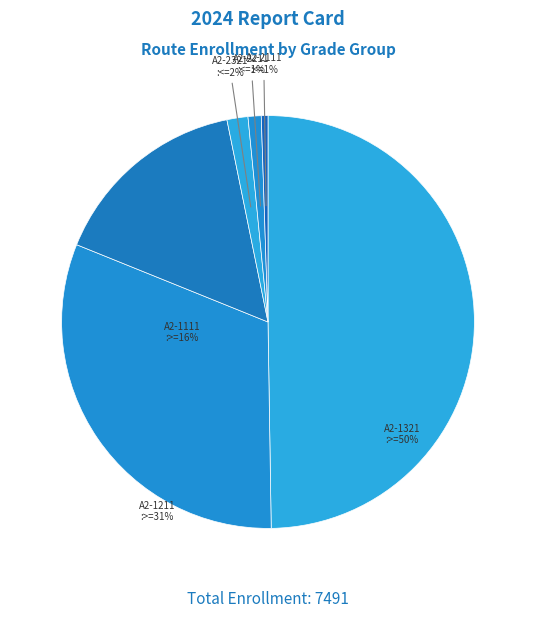

Do A2-2321 and A2-2111 together represent more than half of the pie?

No